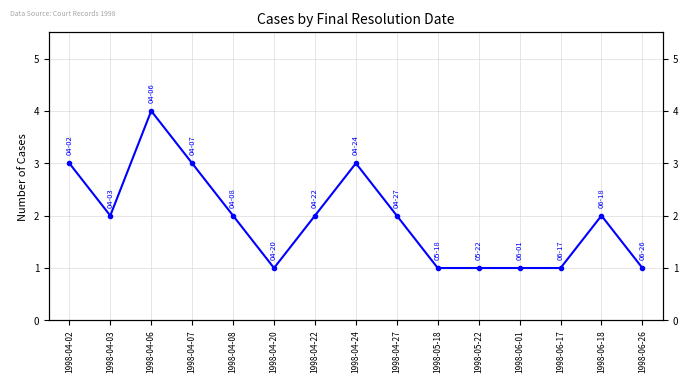

Read the value at 1998-06-26.

1